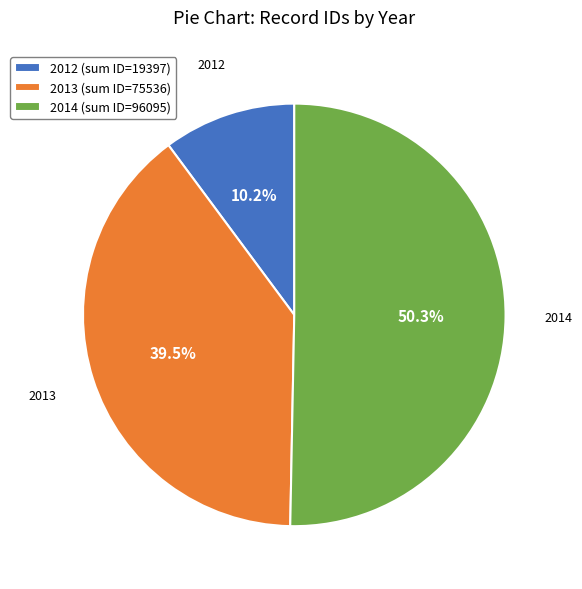

What is the smallest slice in the pie chart?

2012 (sum ID=19397)